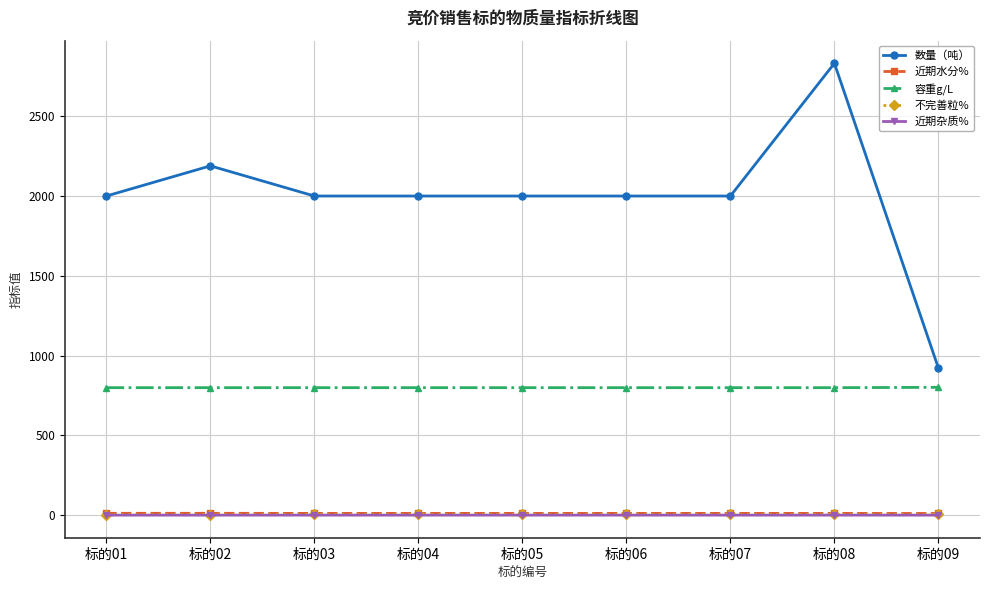

How many series are shown in this chart?

5